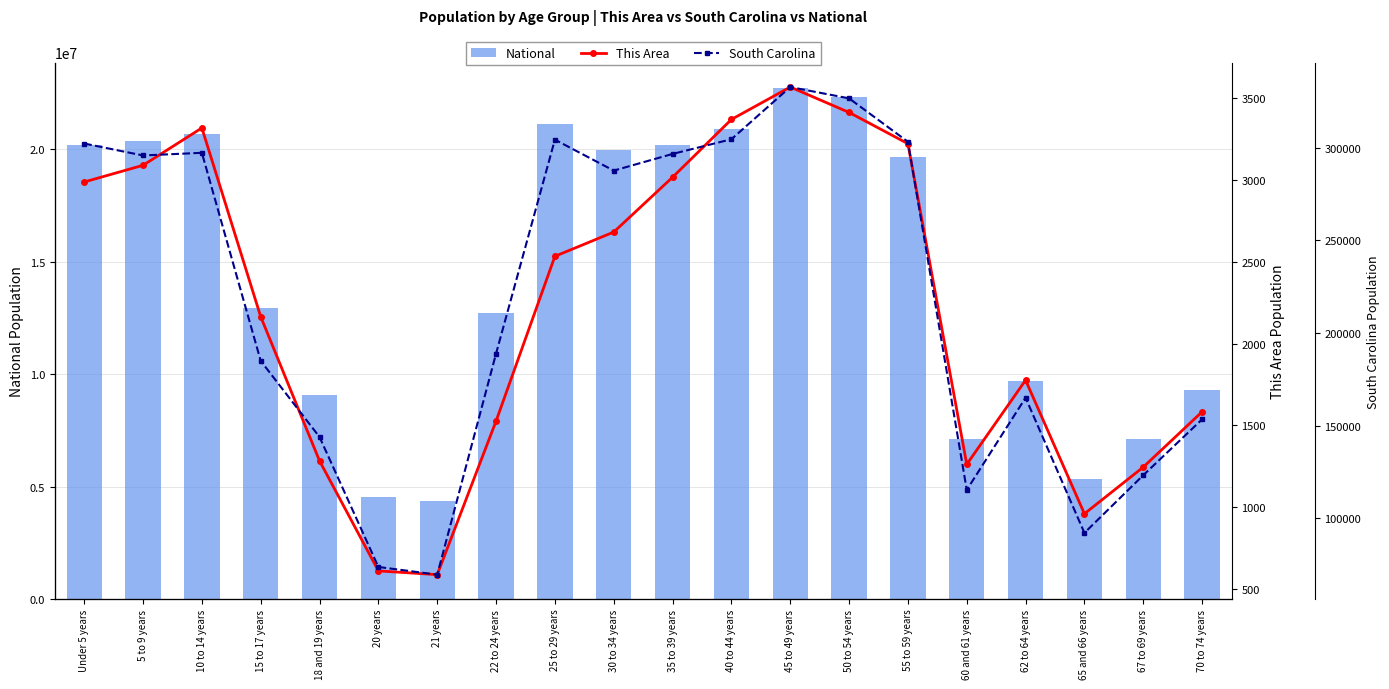

Reading left to right, what are all the values shown in this chart?

National: 20201362	20348657	20677194	12954254	9086089	4519129	4354294	12712576	21101849	19962099	20179642	20890964	22708591	22298125	19664805	7113727	9704197	5319902	7115361	9278166
This Area: 2987	3089	3317	2164	1283	611	588	1526	2533	2681	3016	3369	3567	3412	3221	1262	1776	960	1245	1583
South Carolina: 302297	295853	297286	185038	143951	73846	69700	188948	304378	287678	296682	304610	332766	326662	303240	115411	165144	92218	123343	153482